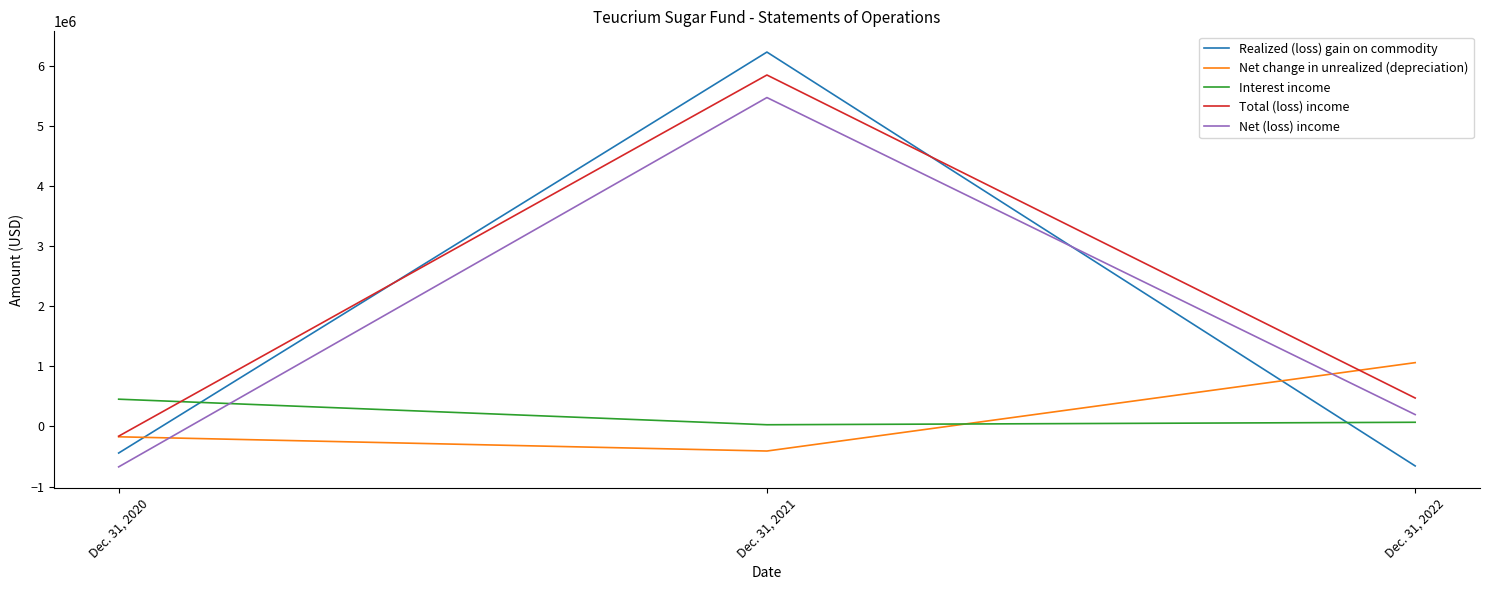

Rank the series by their maximum value, from lowest to highest.

Interest income, Net change in unrealized (depreciation), Net (loss) income, Total (loss) income, Realized (loss) gain on commodity